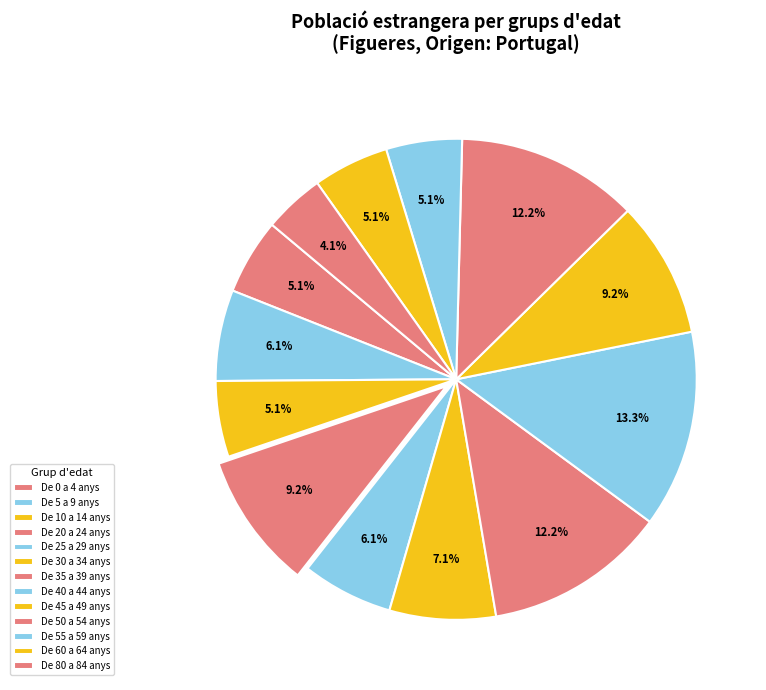

To the nearest percent, what is the combined percentage of De 60 a 64 anys and De 40 a 44 anys?

18%